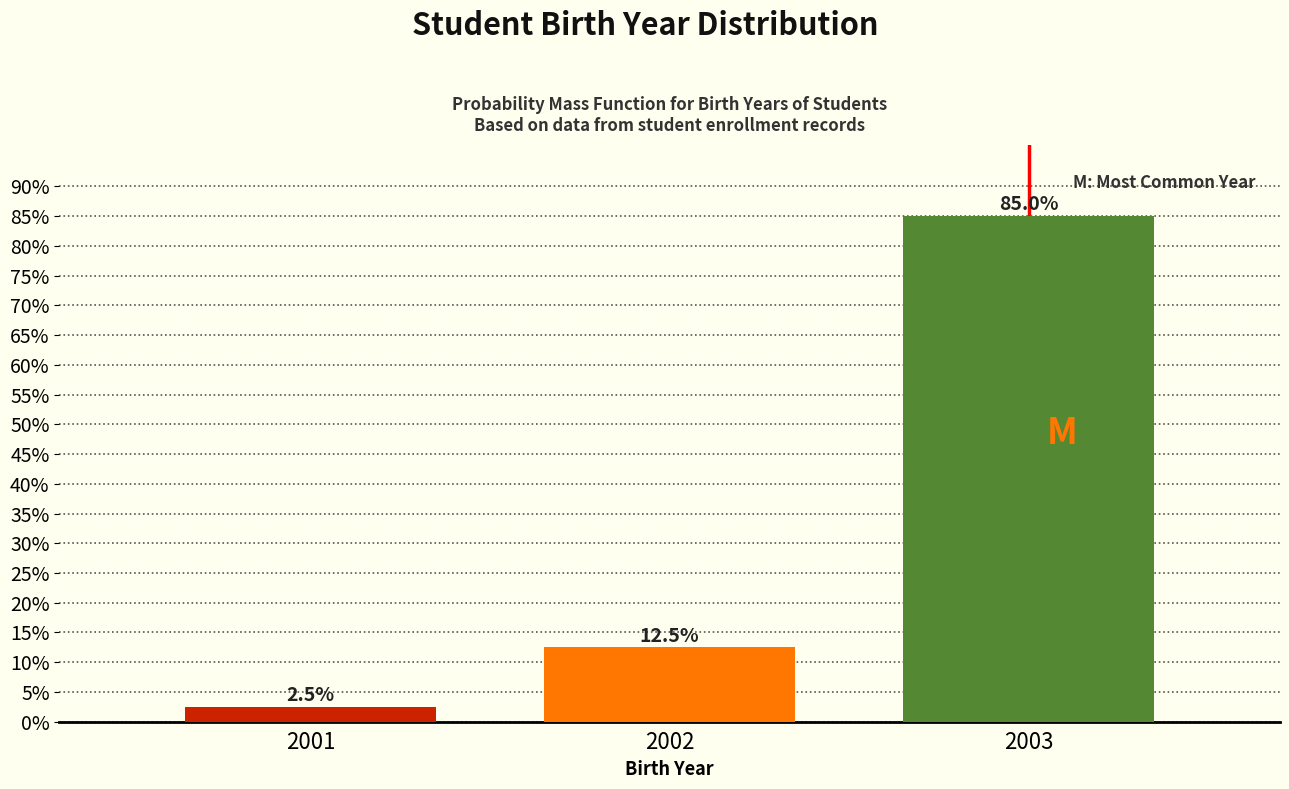

Reading right to left, extract all data points from this chart.

85.0	12.5	2.5